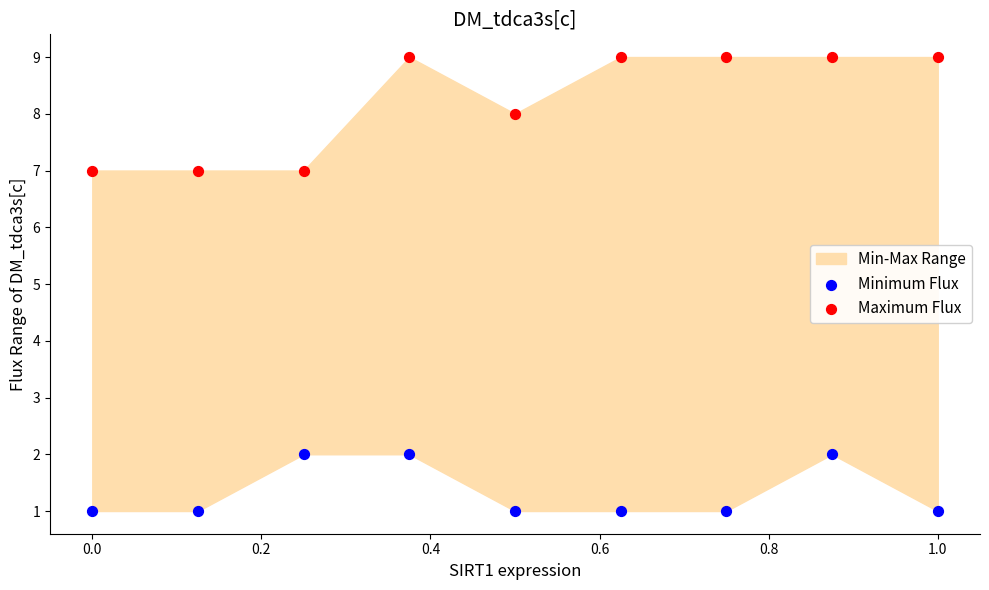

Which series contains the lowest Y value?

Minimum Flux